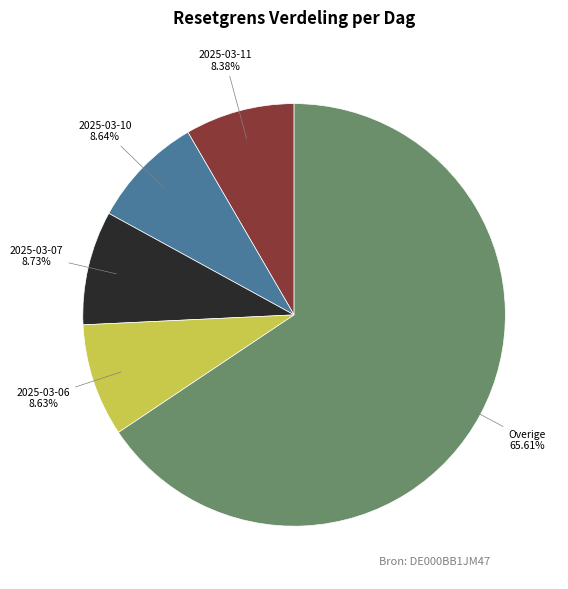

Is there a majority slice in this chart?

Yes